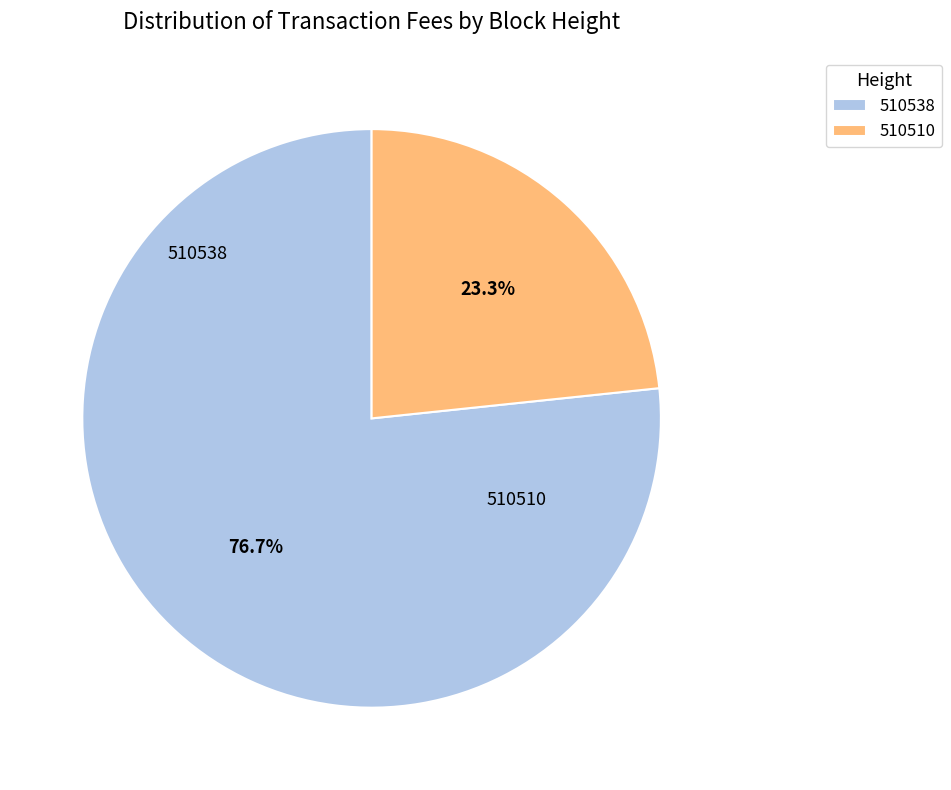

Is there a majority slice in this chart?

Yes